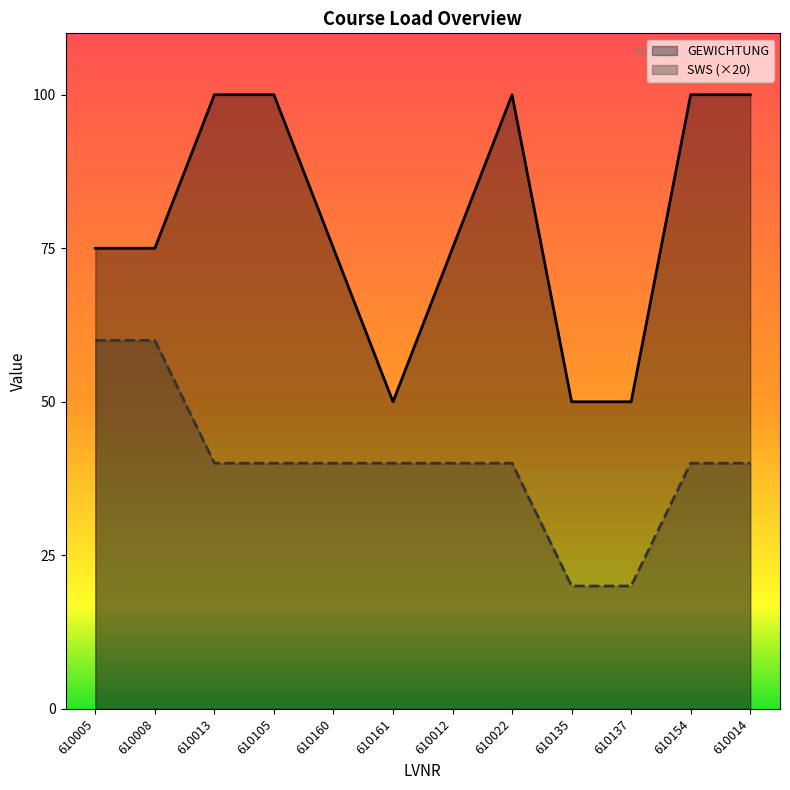

What is the approximate value of GEWICHTUNG at 610160, to the nearest 5?

75